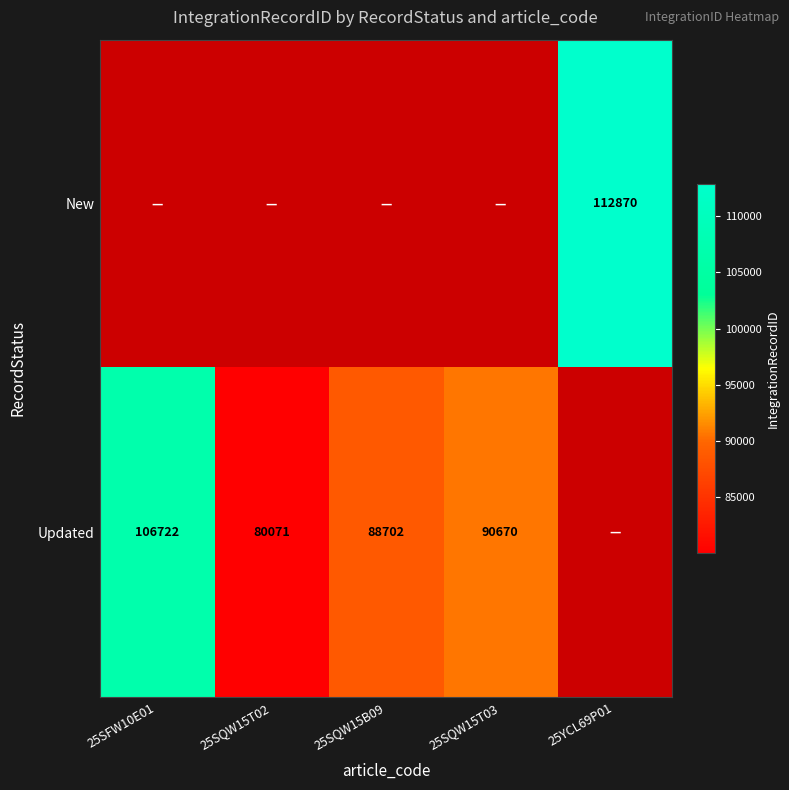

Is it true that Updated equals 128444 at 25SQW15B09?

False